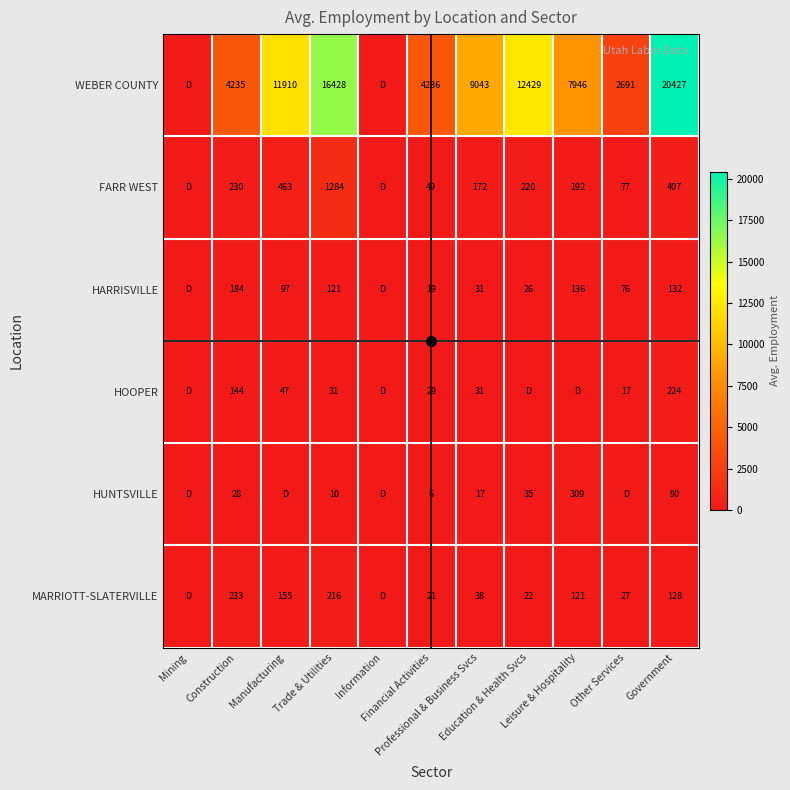

Count the number of categories in the chart.

11